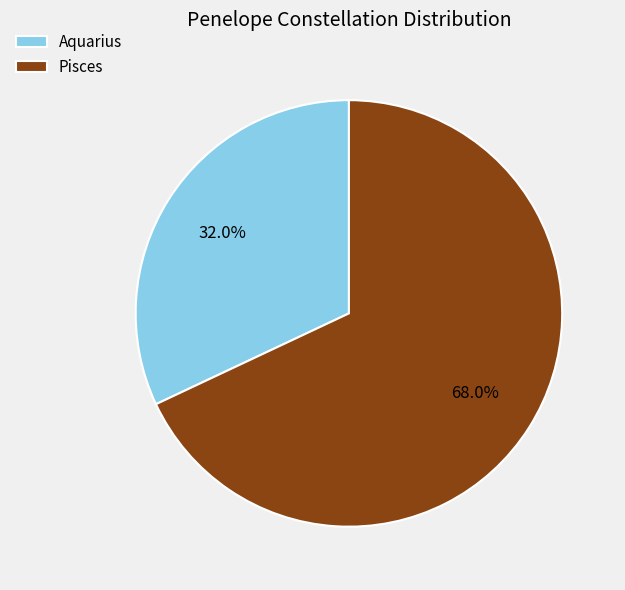

Is it true that Pisces is 68% of the pie?

True